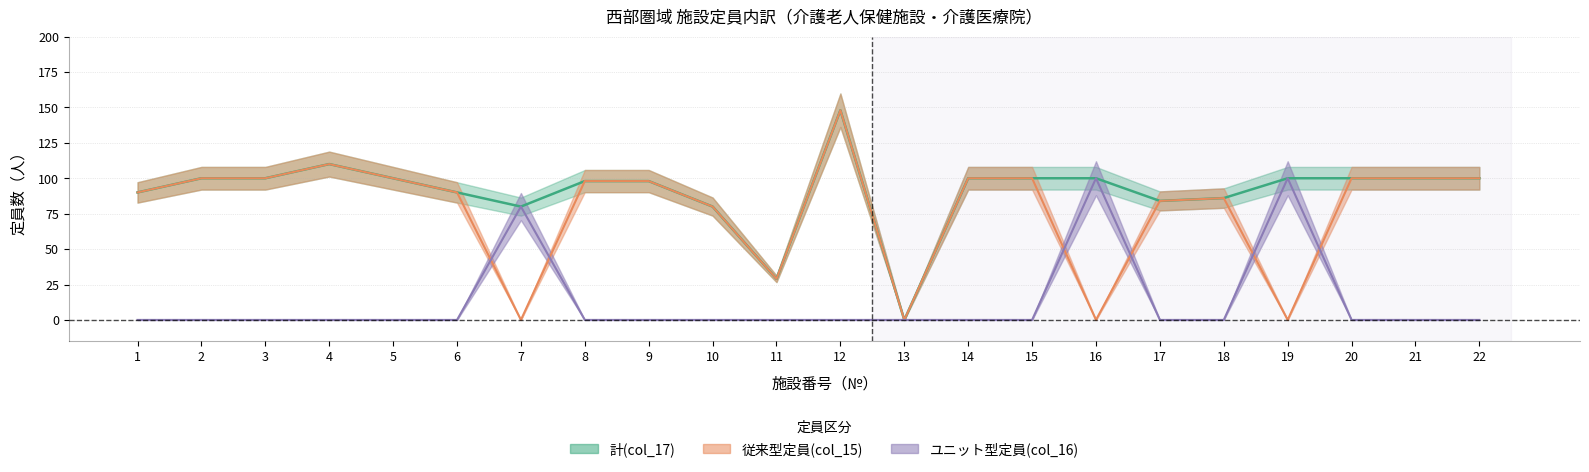

Read the 計(col_17) value at 22, to the nearest 50.

100